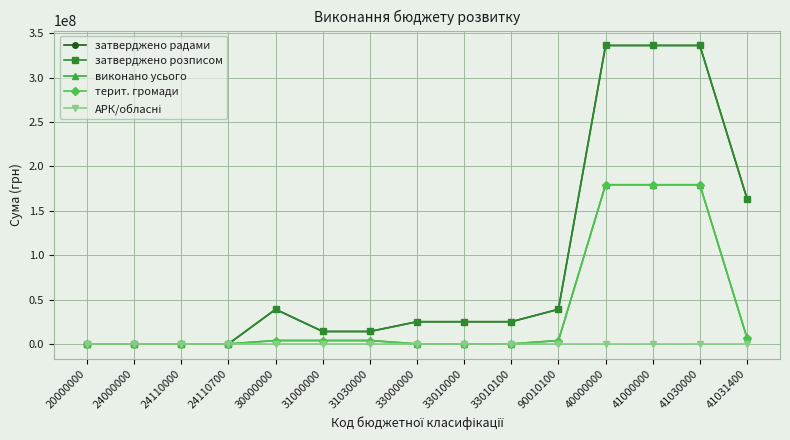

Does the chart have visible grid lines?

Yes